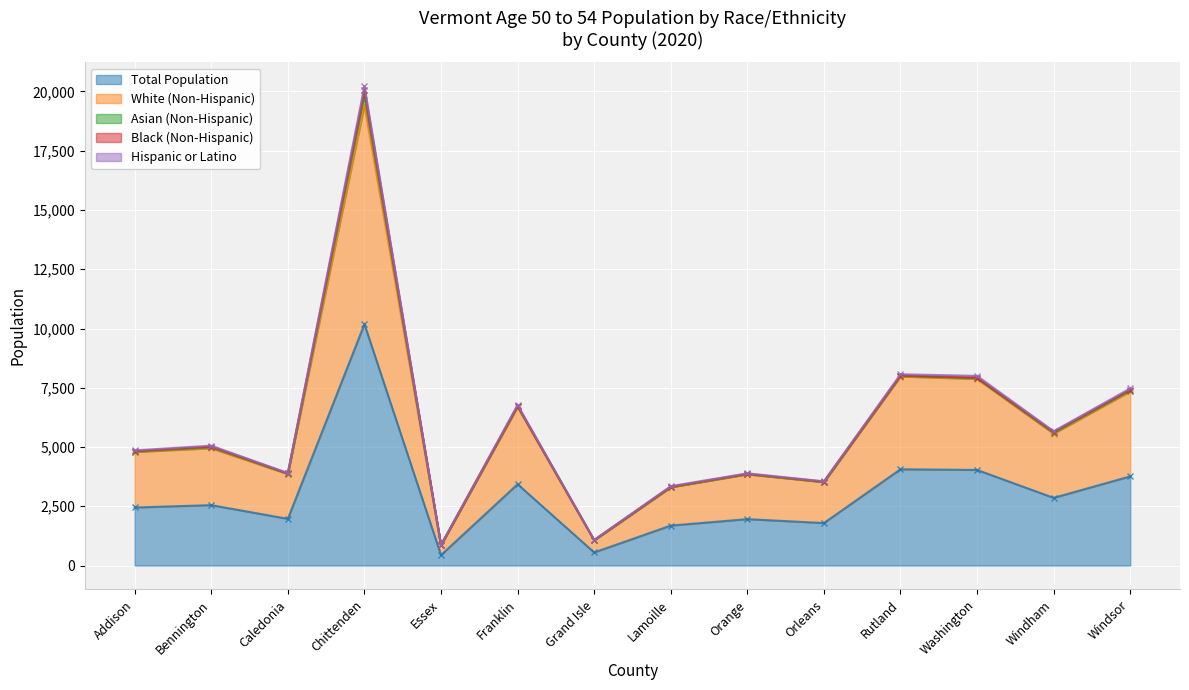

True or false: Total Population has a value of 2799 at Lamoille.

False